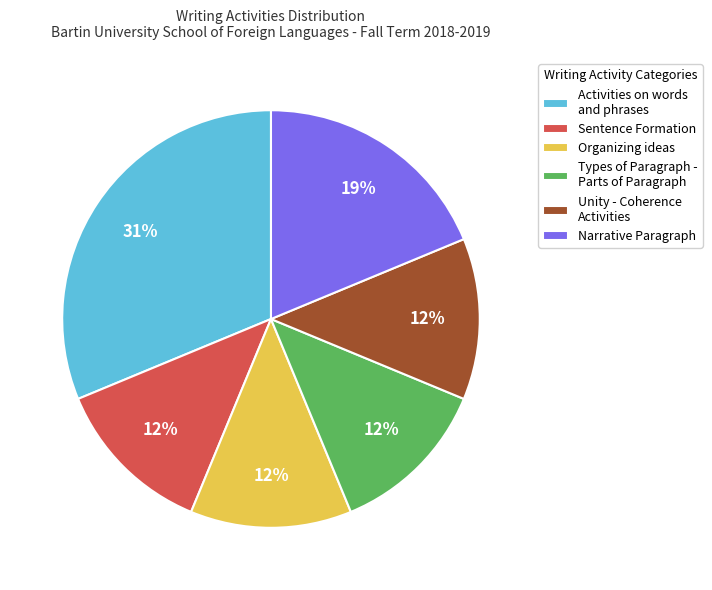

Is there a majority slice in this chart?

No